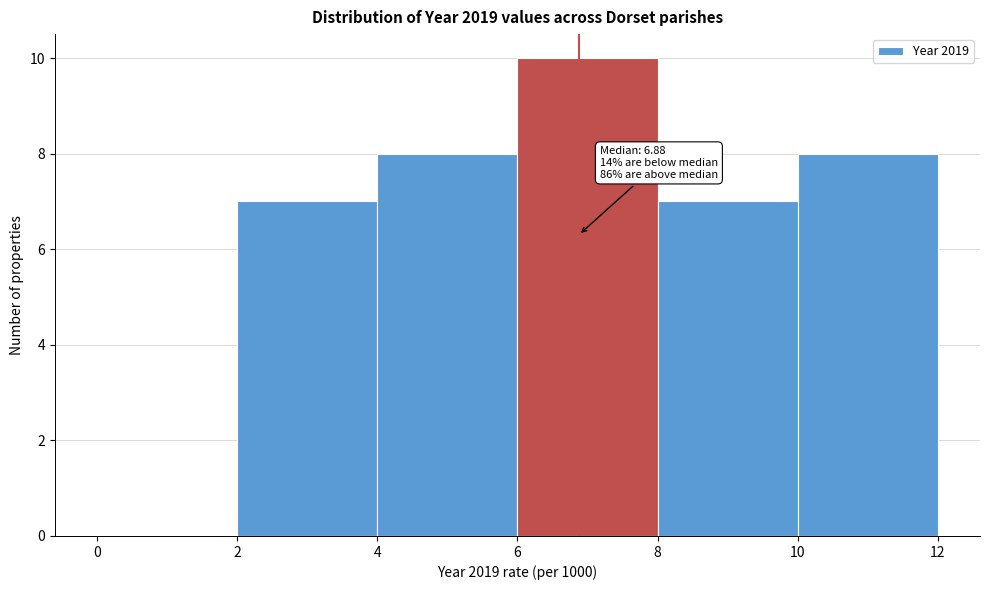

Which range on the x-axis has the tallest bar?

6 to 8